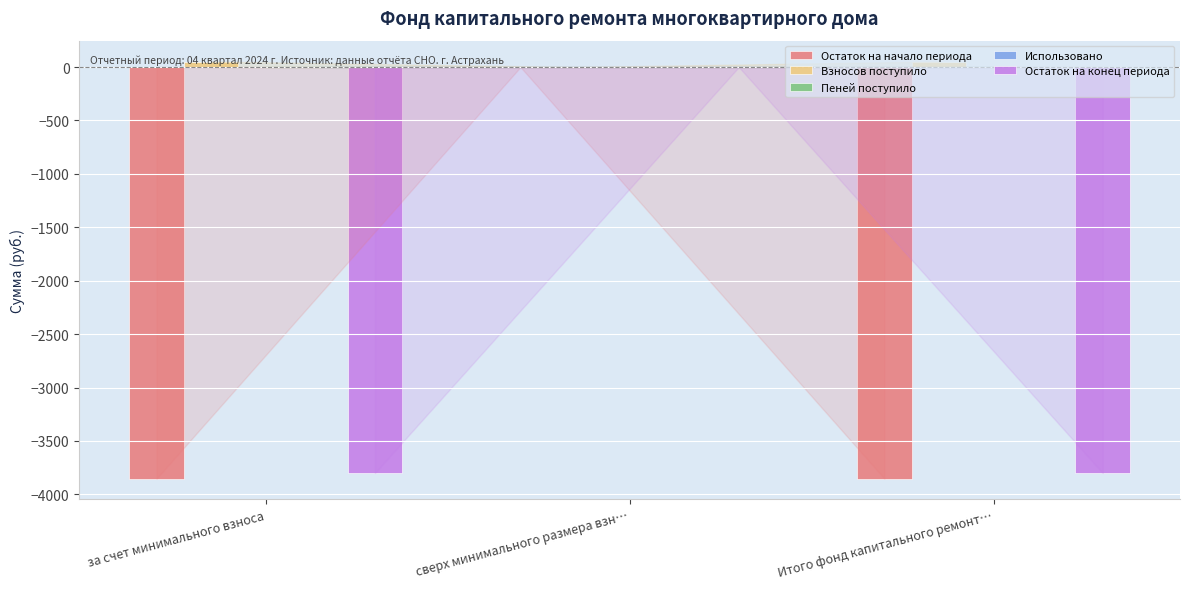

At which category is the sum across all series the highest?

сверх минимального размера взн…